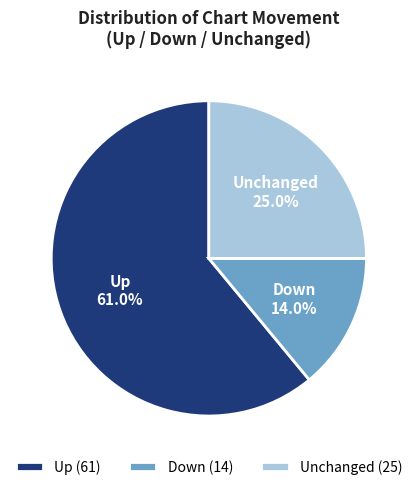

To the nearest percent, what is the difference between the largest and smallest slice percentages?

47%